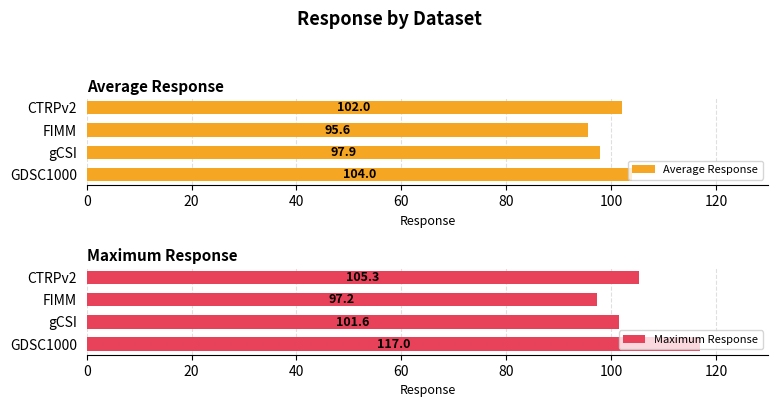

What is the maximum value for Average Response?

104.0